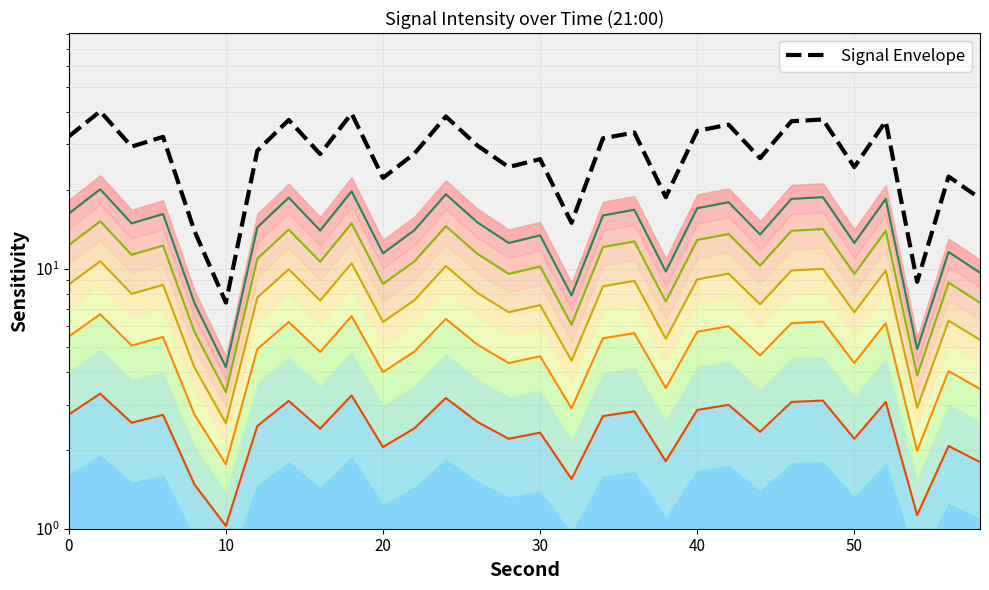

Does the chart have visible grid lines?

Yes